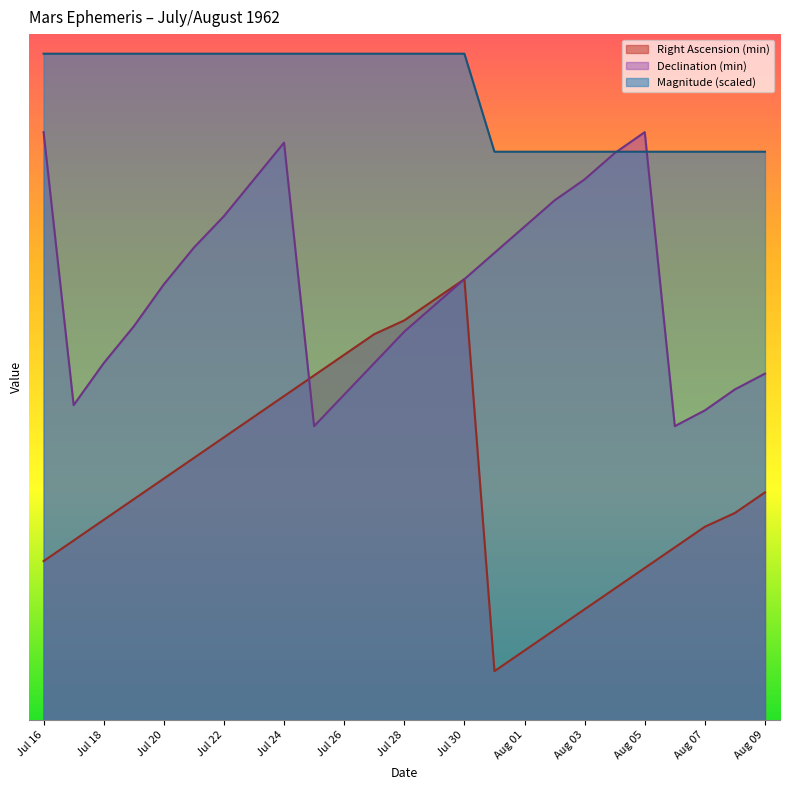

What is the difference between the second highest and minimum values in the Magnitude series?

10.0